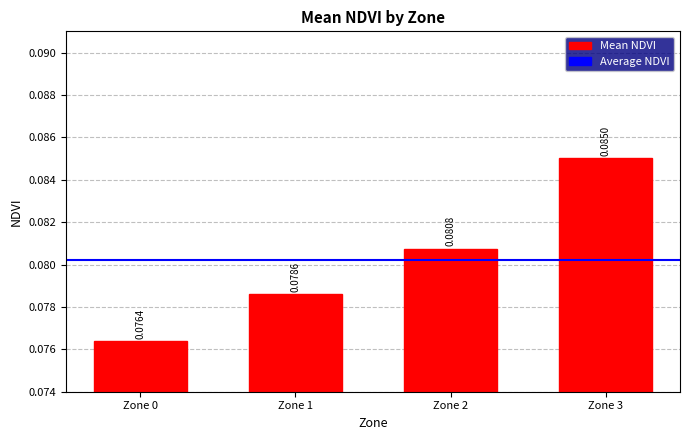

Is it true that the value at Zone 3 is 0.0?

False